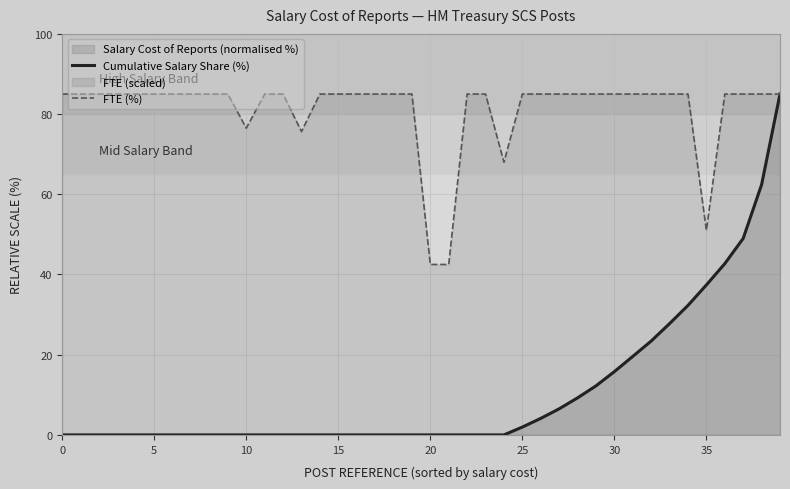

What is the total value across all series at 25?

87.0